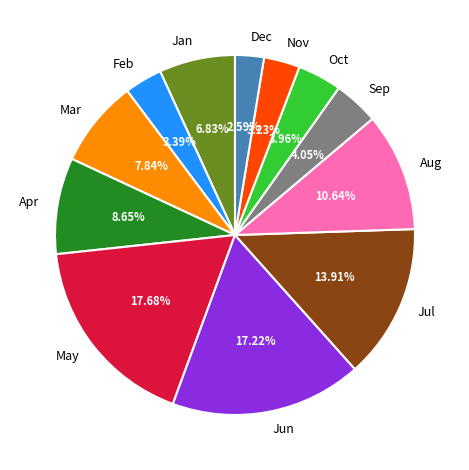

How many segments does this pie chart have?

12